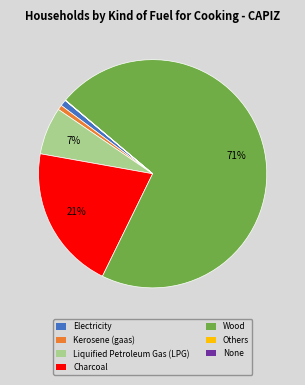

To the nearest percent, what portion does Charcoal represent?

21%